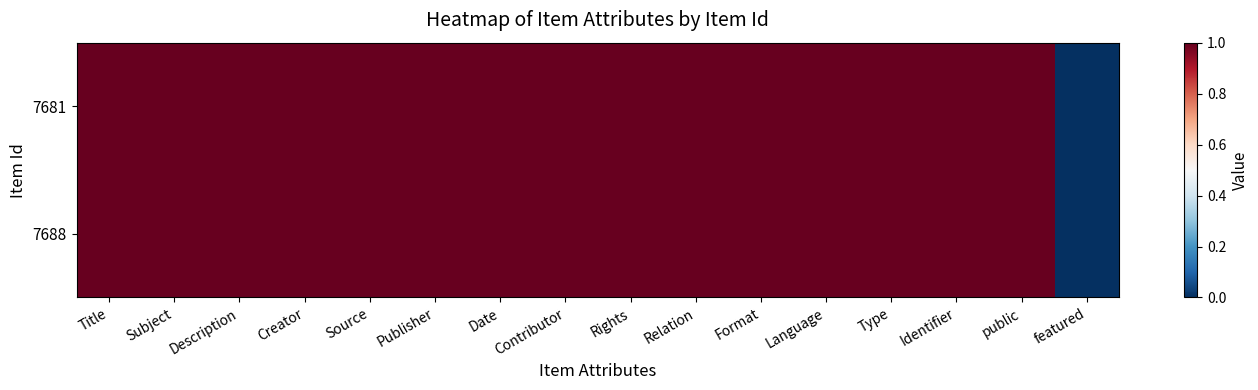

What is the greatest value displayed?

1